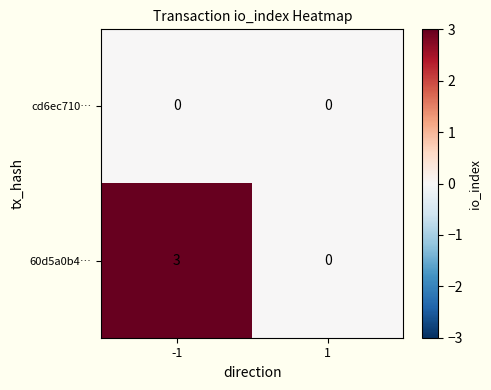

Which series changed the most between -1 and 1?

60d5a0b4…